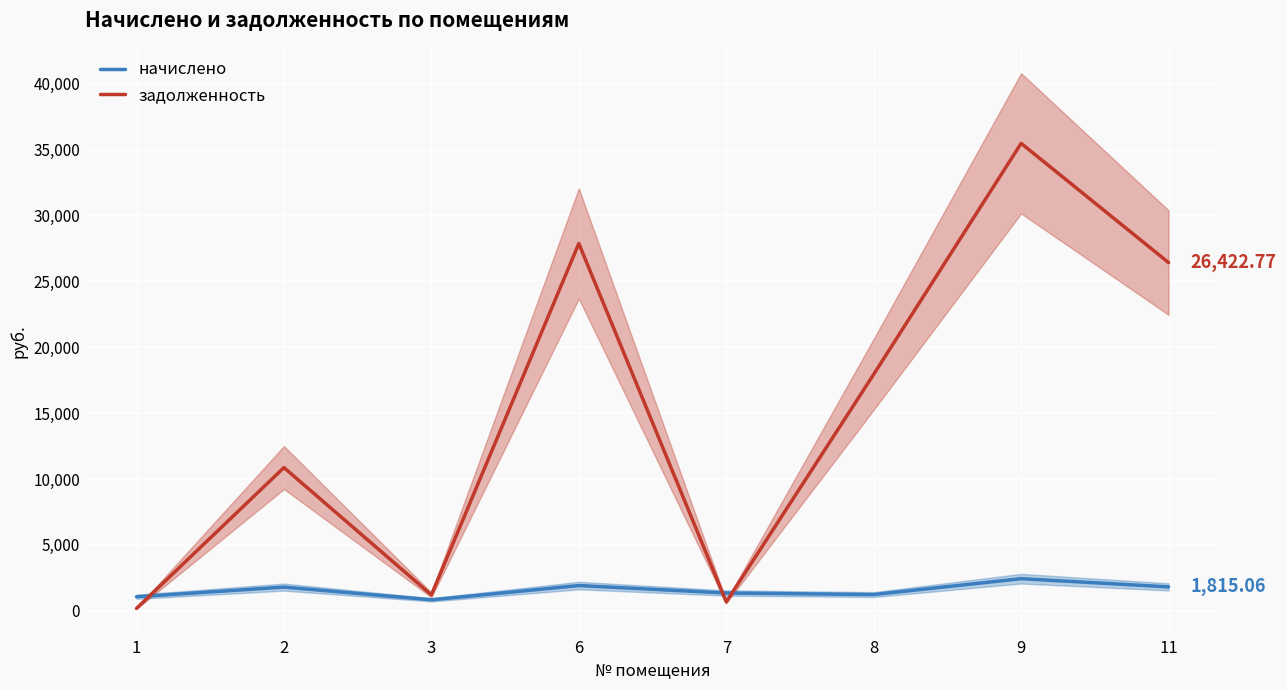

Between which two adjacent categories do начислено and задолженность first intersect?

1 and 2